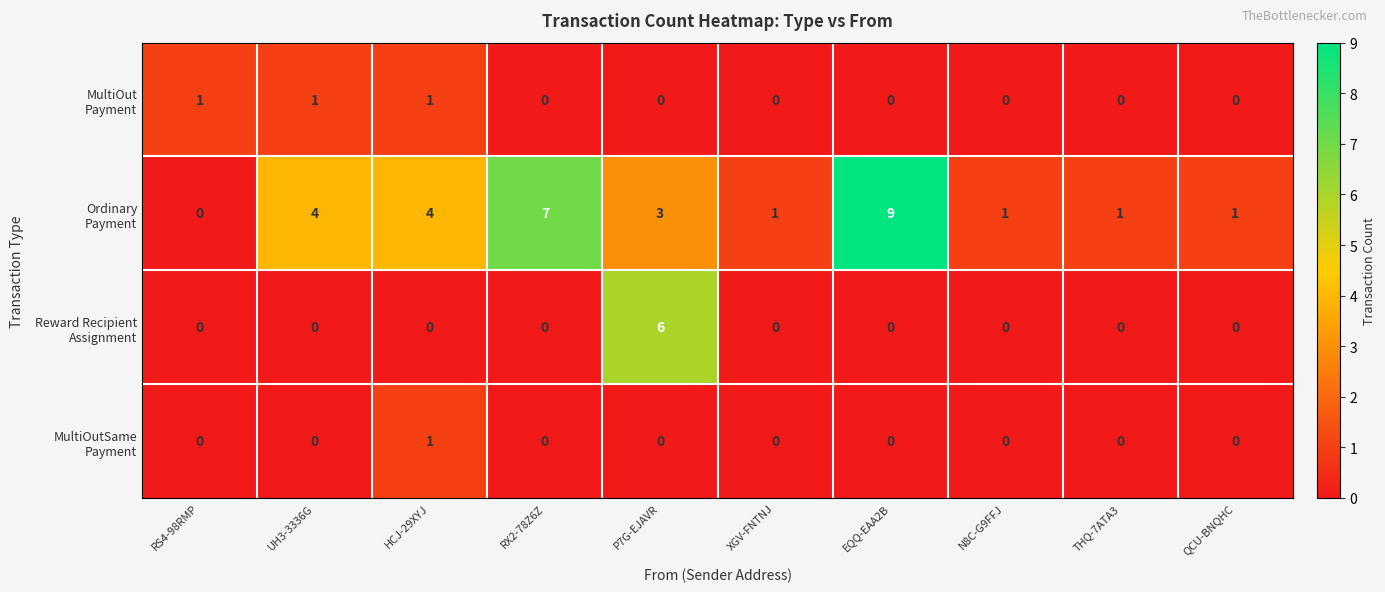

Which label corresponds to the largest value in the chart?

EQQ-EAA2B